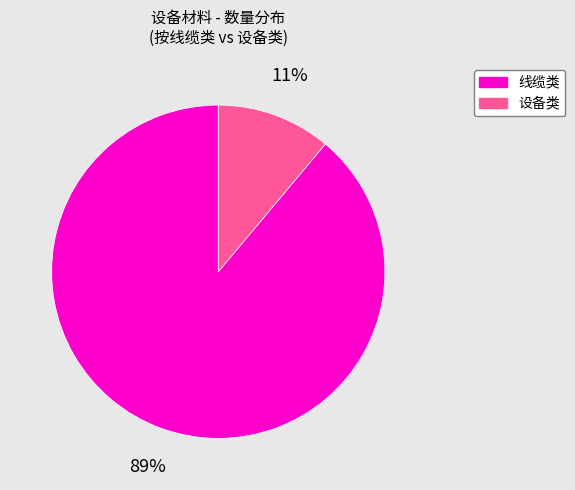

Is there any slice that represents more than half of the pie?

Yes